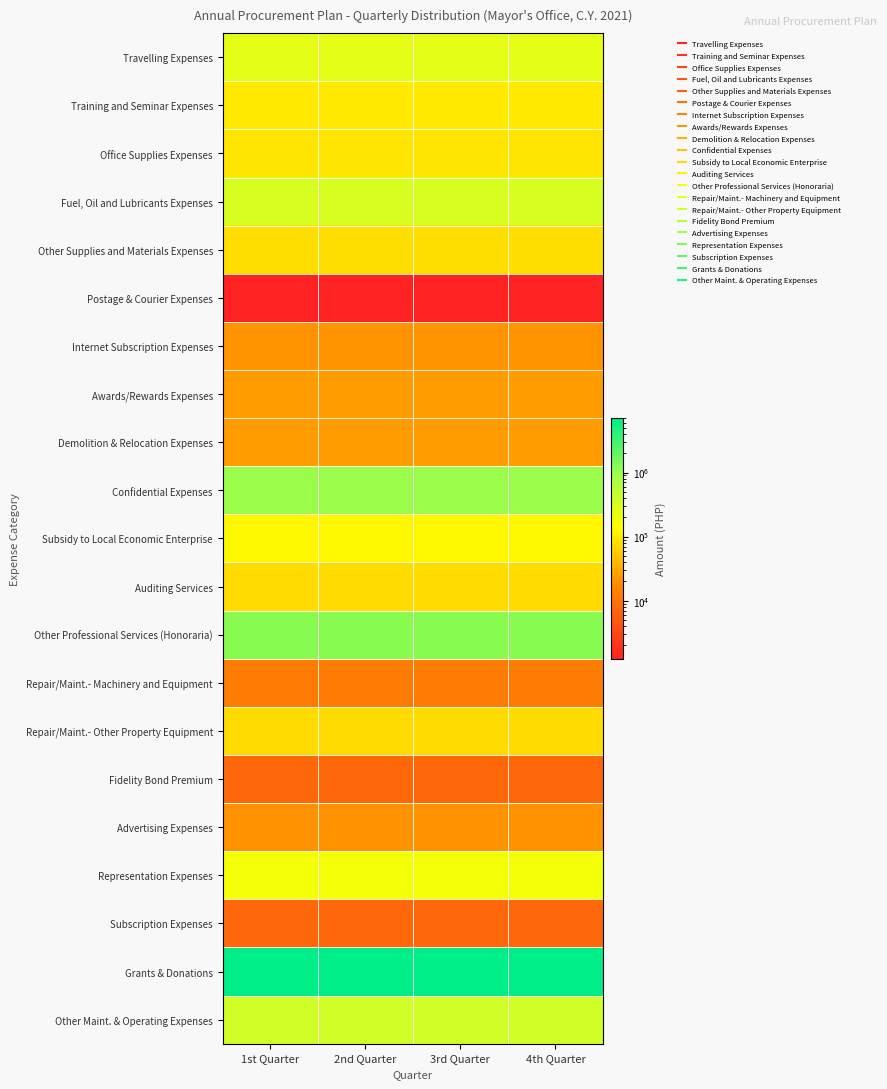

At 1st Quarter, list the series in order from smallest to largest.

Postage & Courier Expenses, Fidelity Bond Premium, Subscription Expenses, Repair/Maint.- Machinery and Equipment, Advertising Expenses, Internet Subscription Expenses, Awards/Rewards Expenses, Demolition & Relocation Expenses, Auditing Services, Repair/Maint.- Other Property Equipment, Other Supplies and Materials Expenses, Office Supplies Expenses, Training and Seminar Expenses, Subsidy to Local Economic Enterprise, Representation Expenses, Travelling Expenses, Fuel, Oil and Lubricants Expenses, Other Maint. & Operating Expenses, Confidential Expenses, Other Professional Services (Honoraria), Grants & Donations